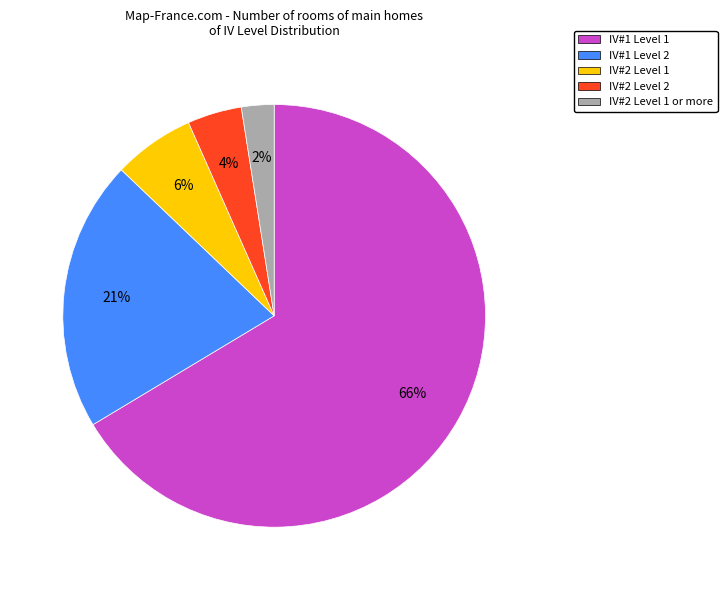

How many segments does this pie chart have?

5